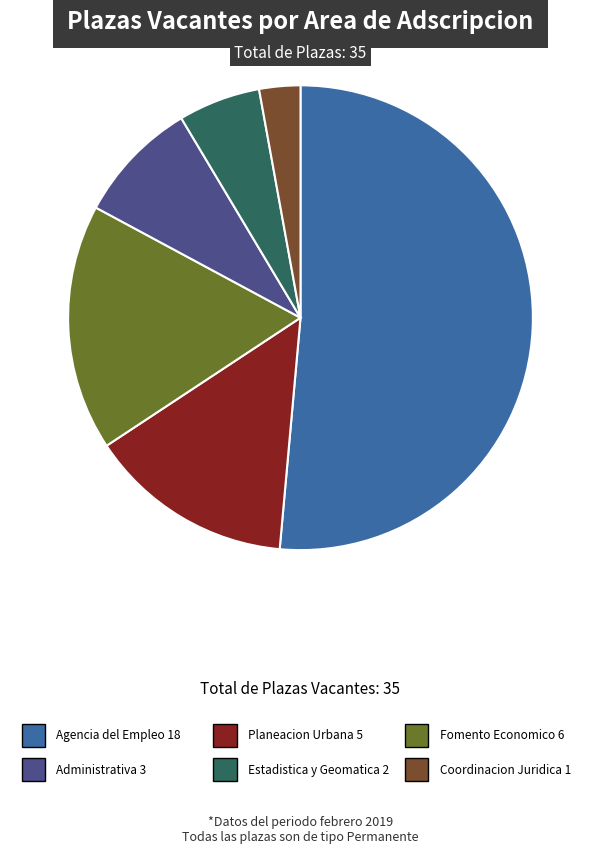

Does any single category account for the majority?

Yes